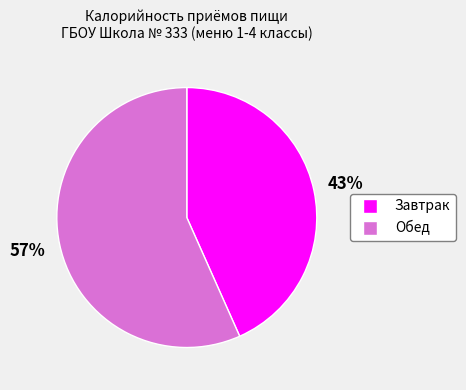

To the nearest percent, what is the average slice percentage?

50%